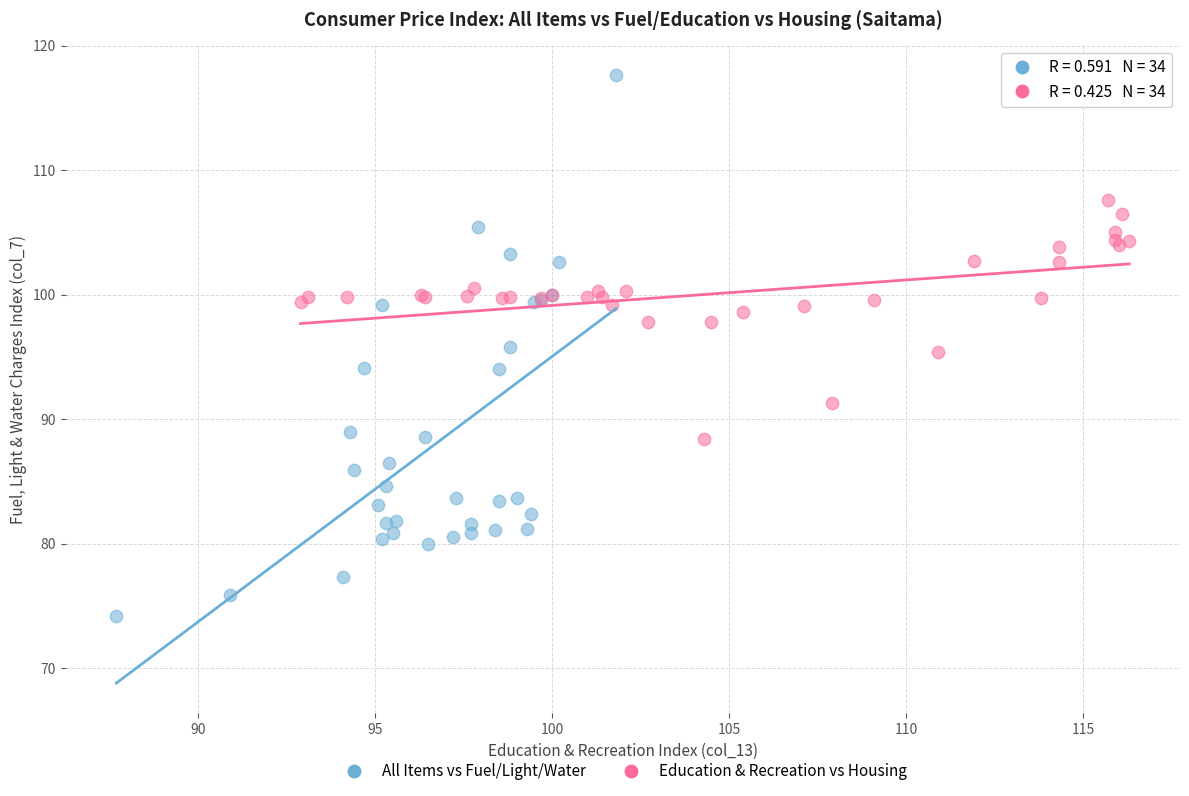

Which series reaches the maximum Y coordinate?

All Items vs Fuel/Light/Water